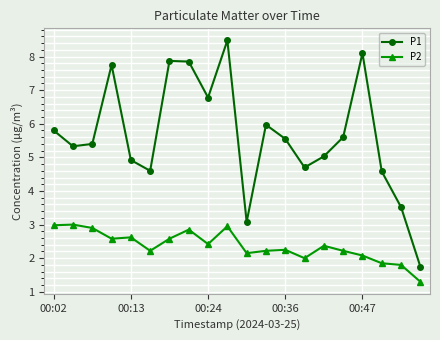

Which series has the largest total across all categories?

P1